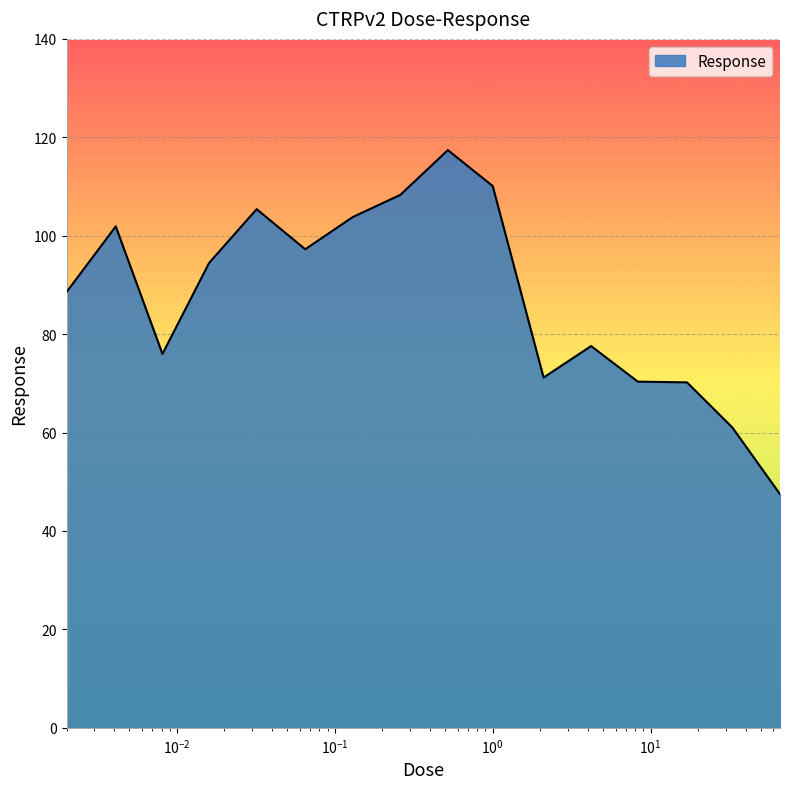

What is the minimum value shown in the chart?

47.5